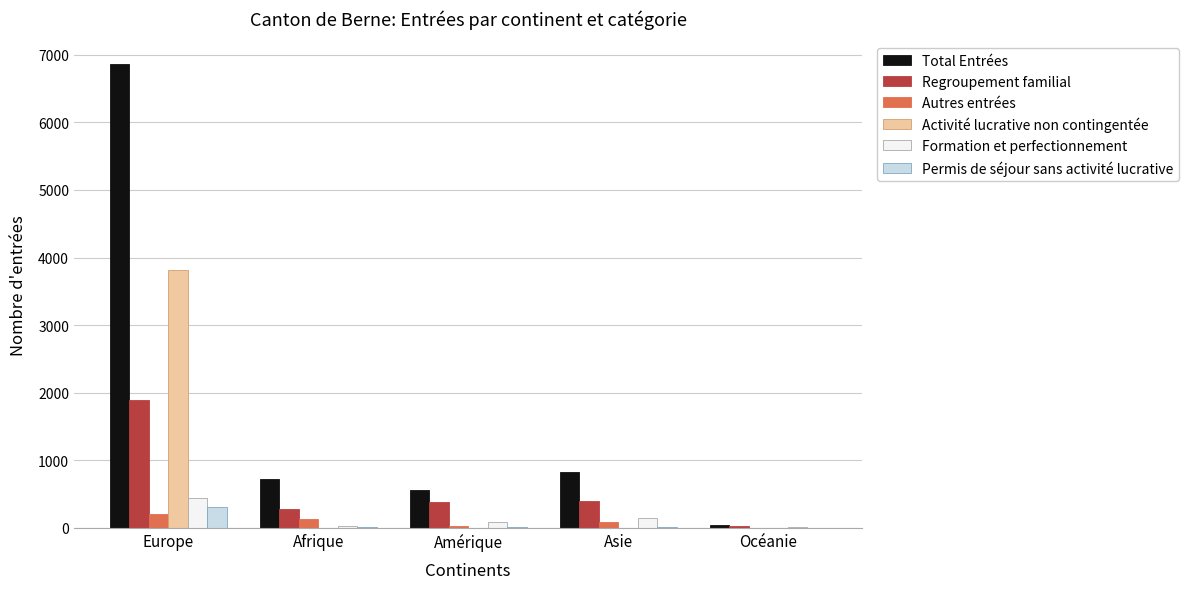

Where is Total Entrées nearest to the value 3452?

Asie